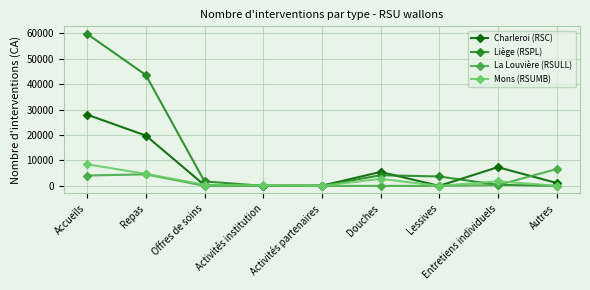

How many data points does each series have?

9